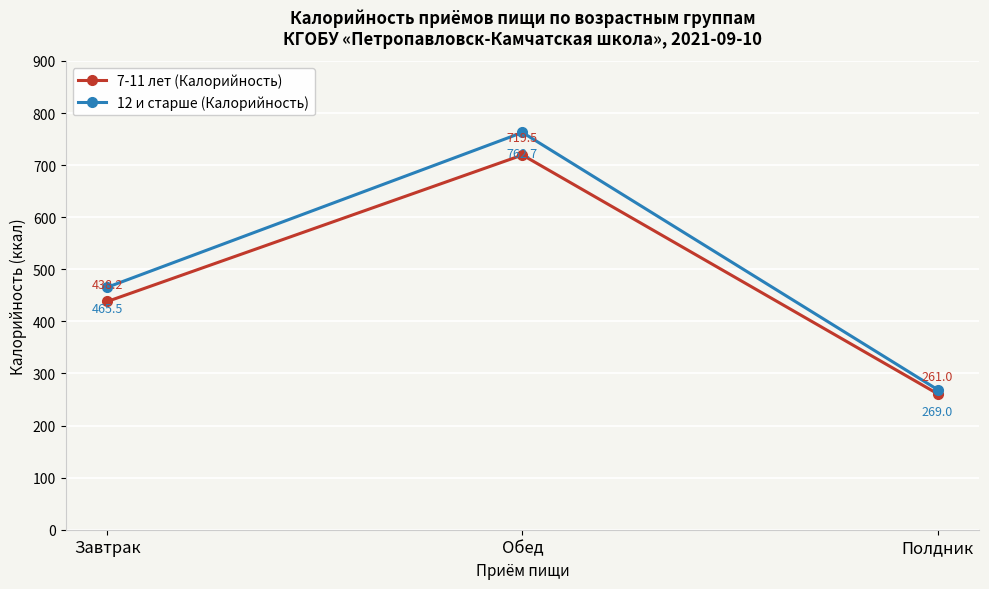

Reading left to right, what are all the values shown in this chart?

7-11 лет (Калорийность): Завтрак=438.2	Обед=719.5	Полдник=261.0
12 и старше (Калорийность): Завтрак=465.5	Обед=762.7	Полдник=269.0